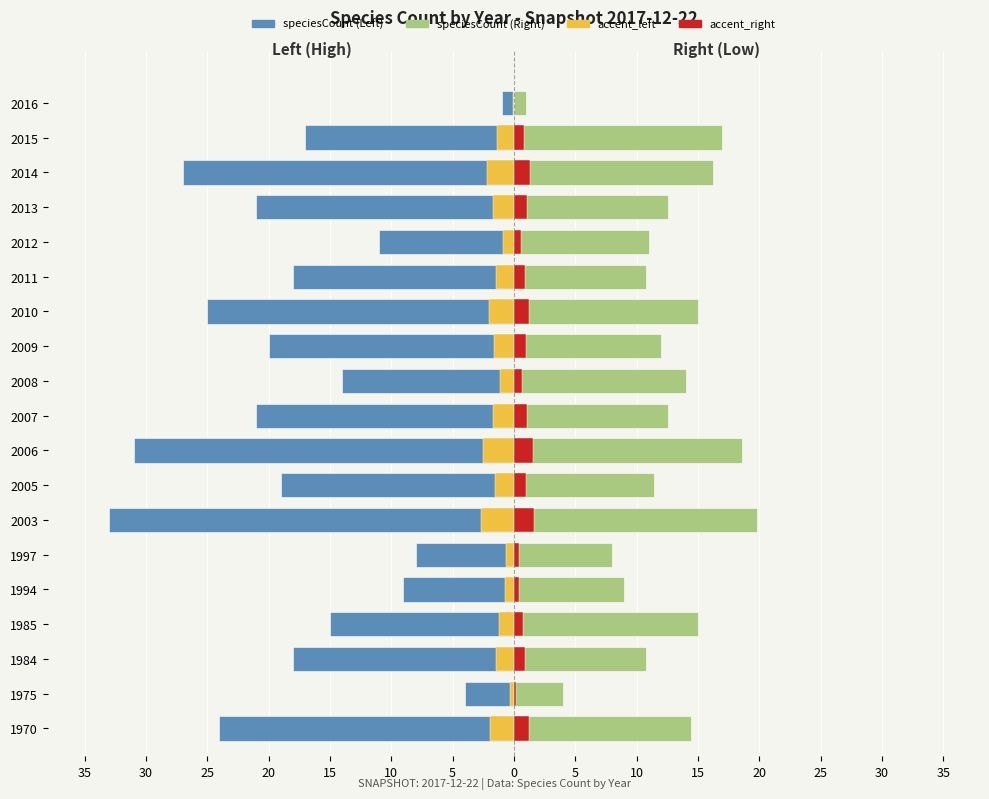

True or false: accent_left has a value of -1.4 at 2015.

True